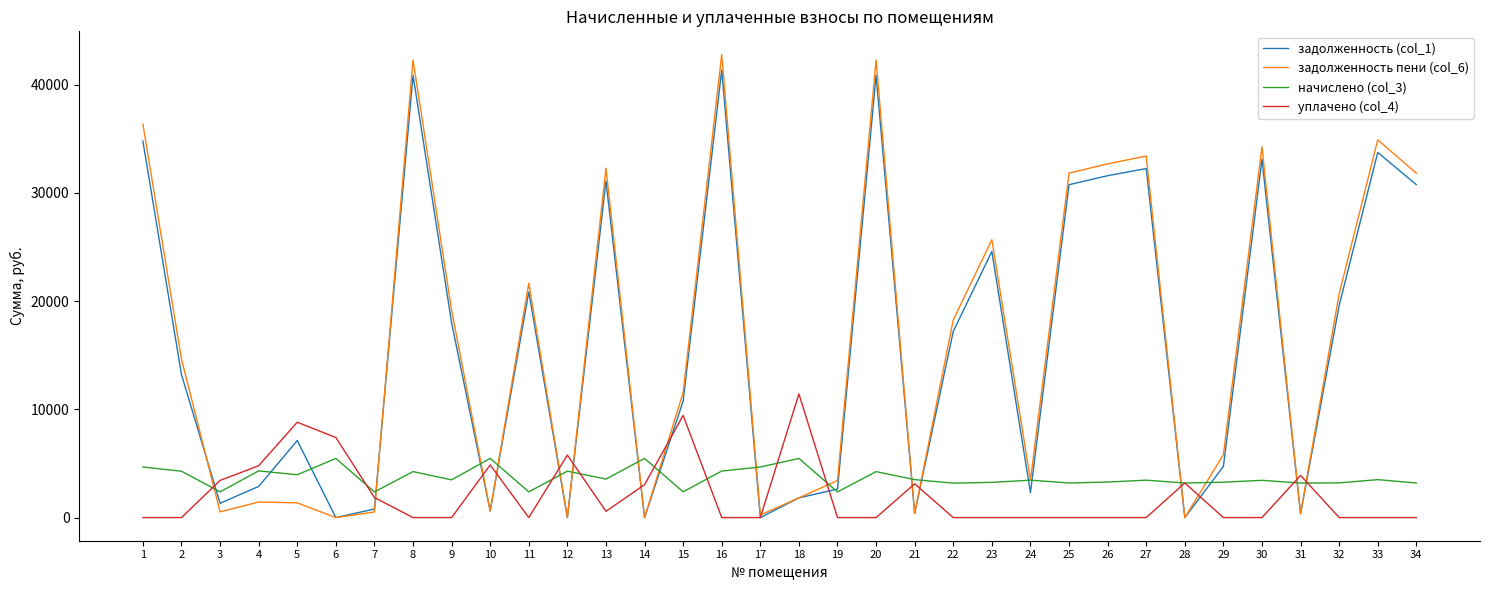

What is the sum of all начислено (col_3) values?

126103.9